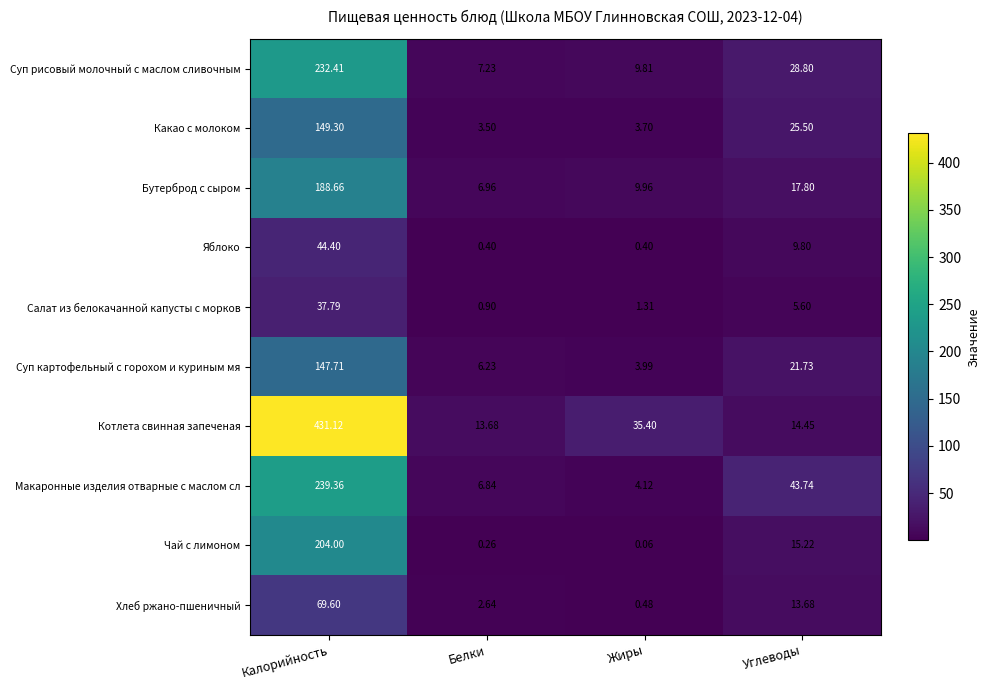

List the series in order of their peak value, highest first.

Котлета свинная запеченая, Макаронные изделия отварные с маслом сл, Суп рисовый молочный с маслом сливочным, Чай с лимоном, Бутерброд с сыром, Какао с молоком, Суп картофельный с горохом и куриным мя, Хлеб ржано-пшеничный, Яблоко, Салат из белокачанной капусты с морков